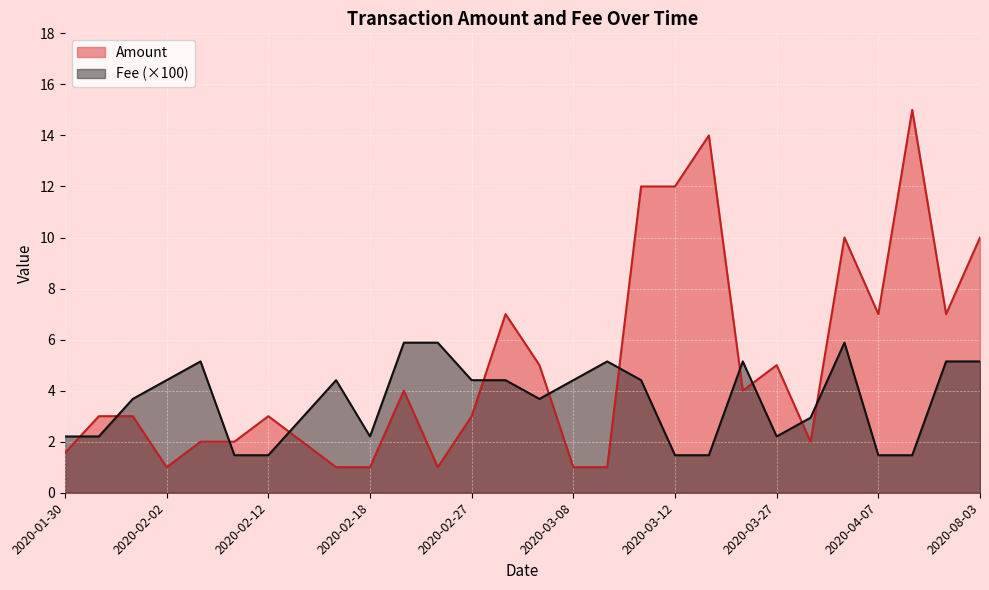

Is it true that Fee equals 4.4 at 2020-02-02?

True